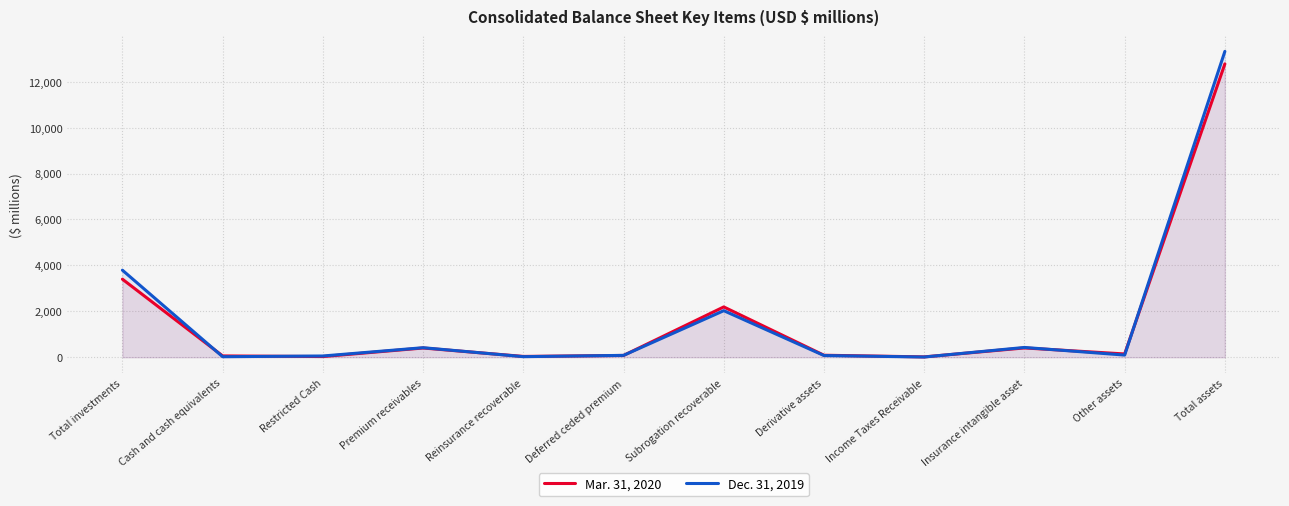

At Restricted Cash, list the series in order from largest to smallest.

Dec. 31, 2019, Mar. 31, 2020